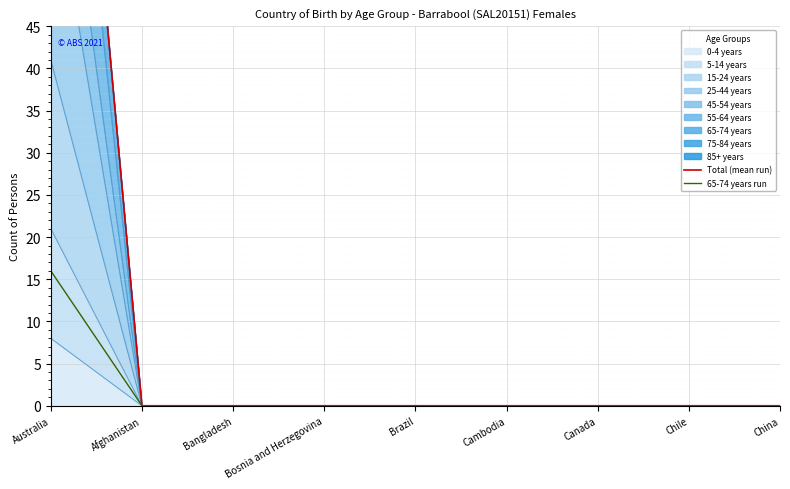

Is it true that 65-74 years run equals -8 at Cambodia?

False